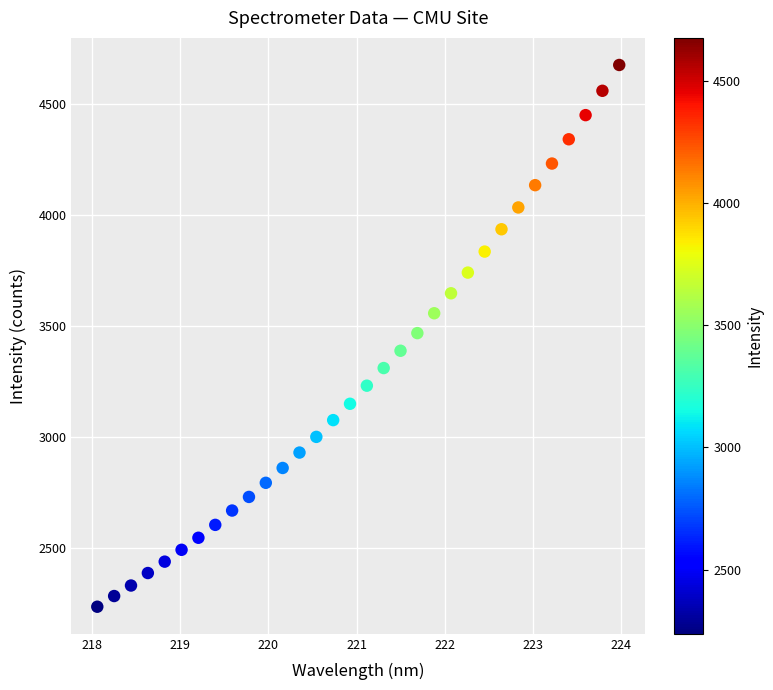

What is the range of X values (max minus min)?

5.9